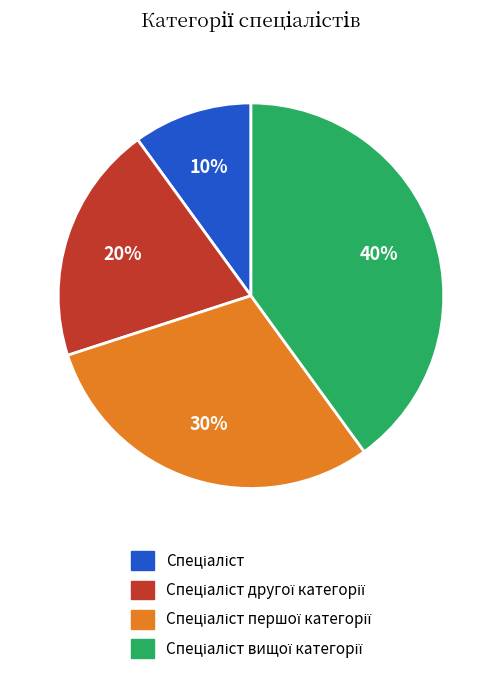

Does any single category account for the majority?

No